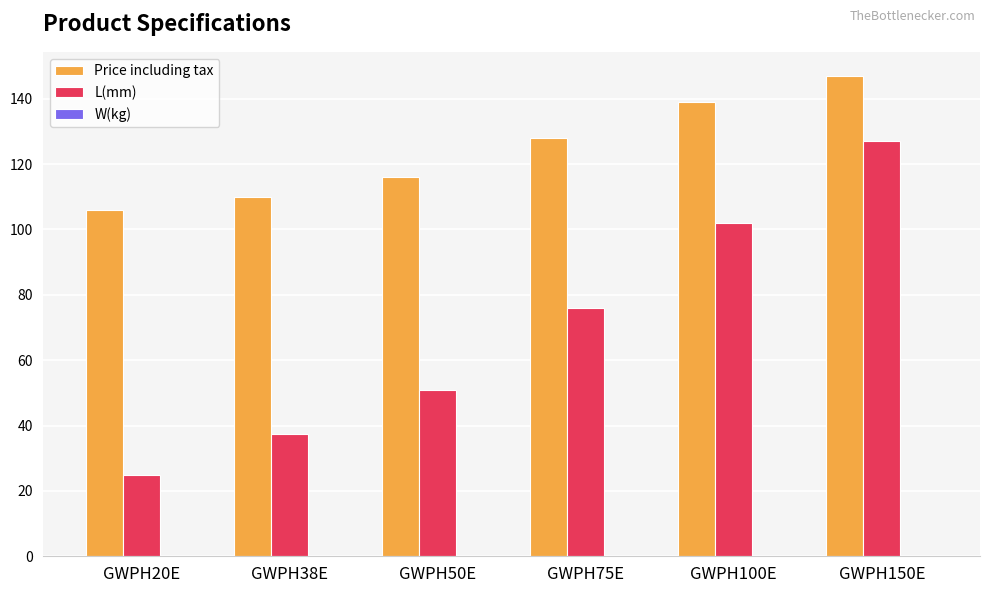

Which category has the highest value across all series?

GWPH150E